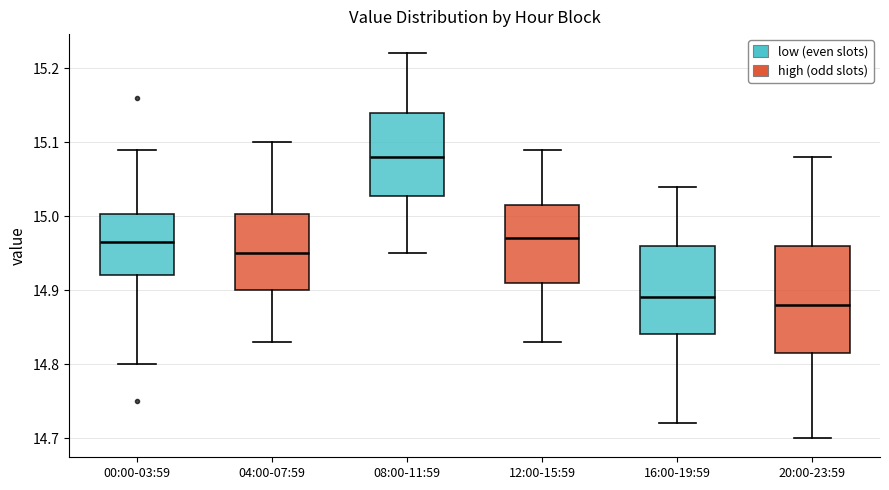

Which box has the highest median line?

08:00-11:59